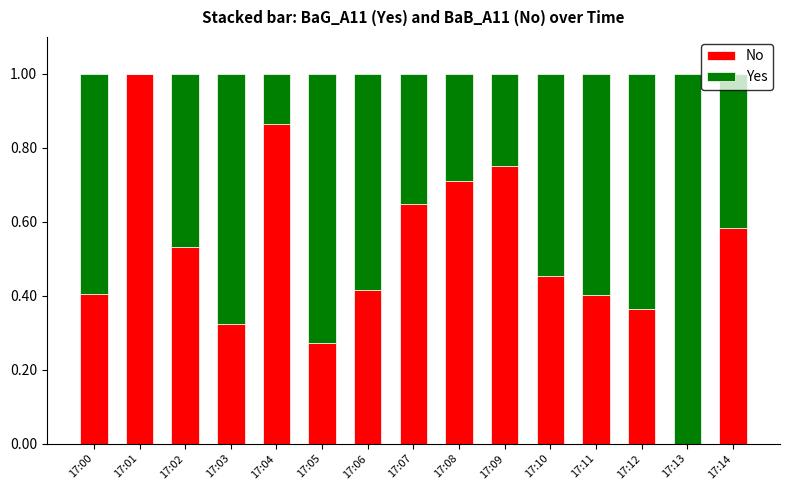

Are the bars horizontal?

No